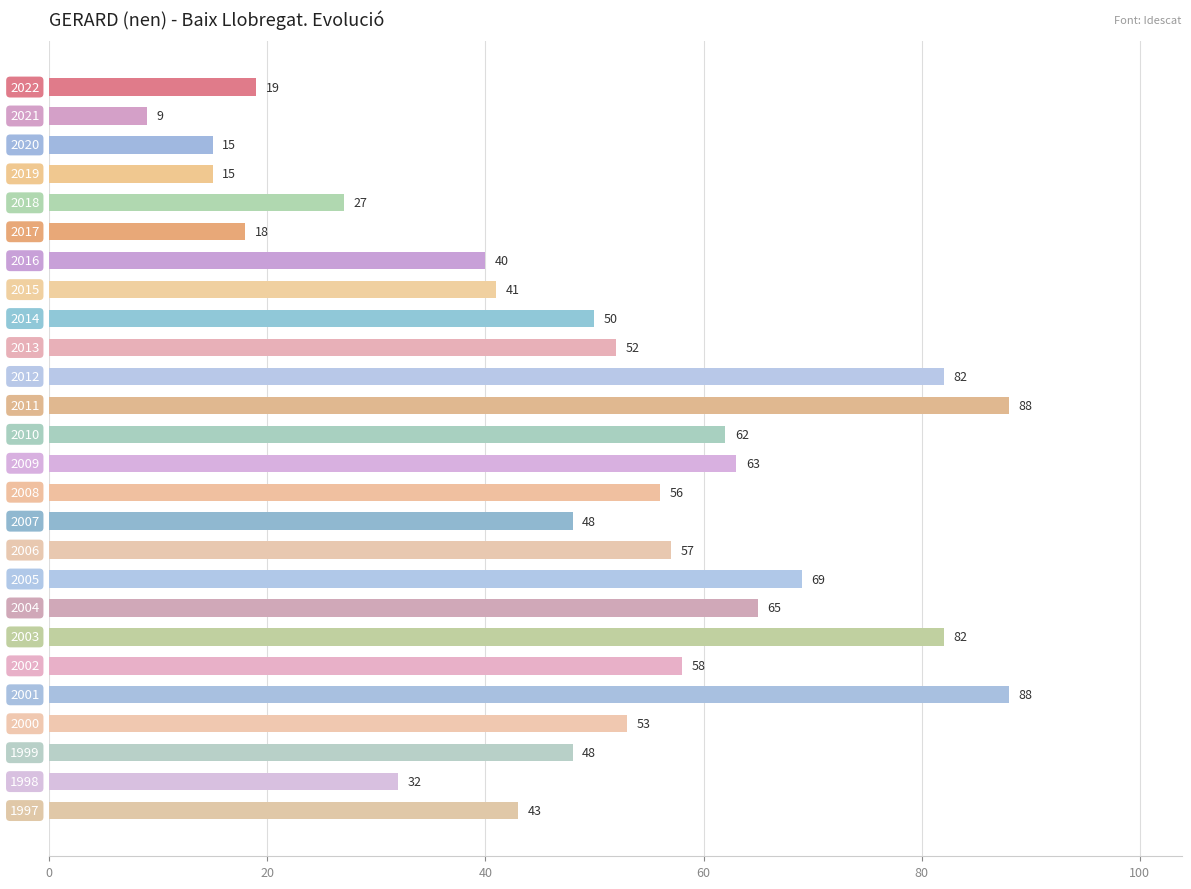

True or false: the data shows 82 at 2003.

True